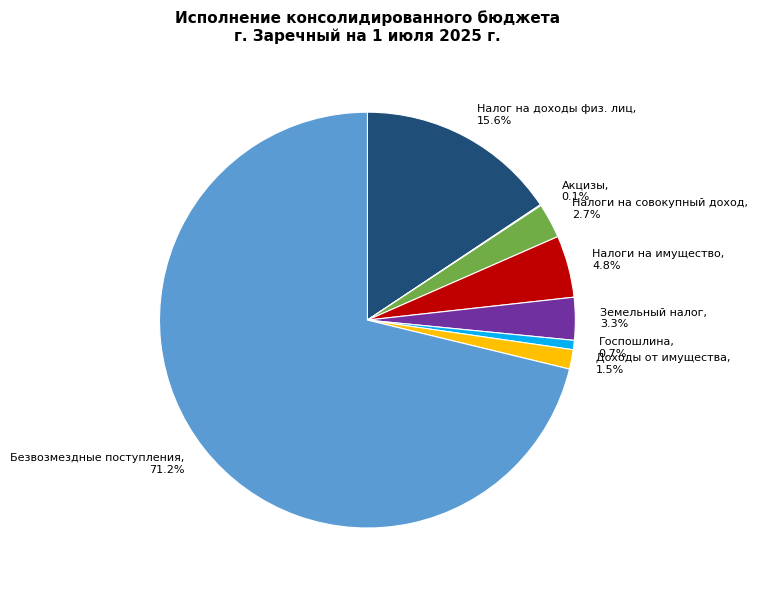

To the nearest percent, what is the difference between the Земельный налог and Безвозмездные поступления slice percentages?

68%